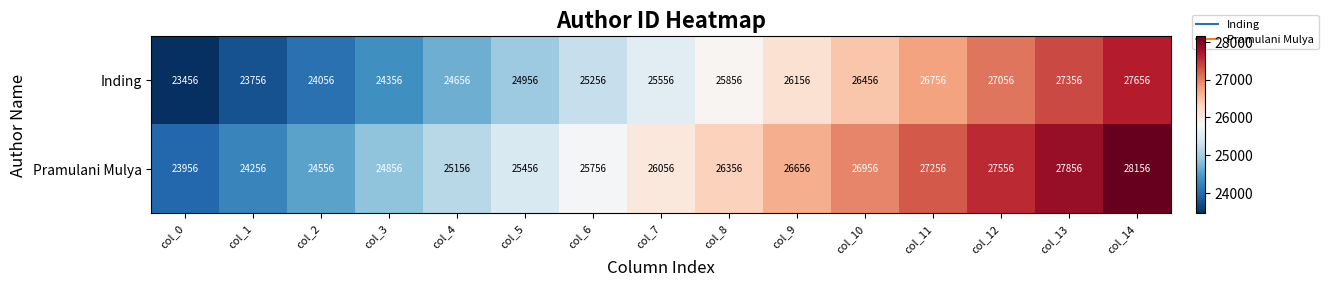

List the series in order of their peak value, lowest first.

Inding, Pramulani Mulya